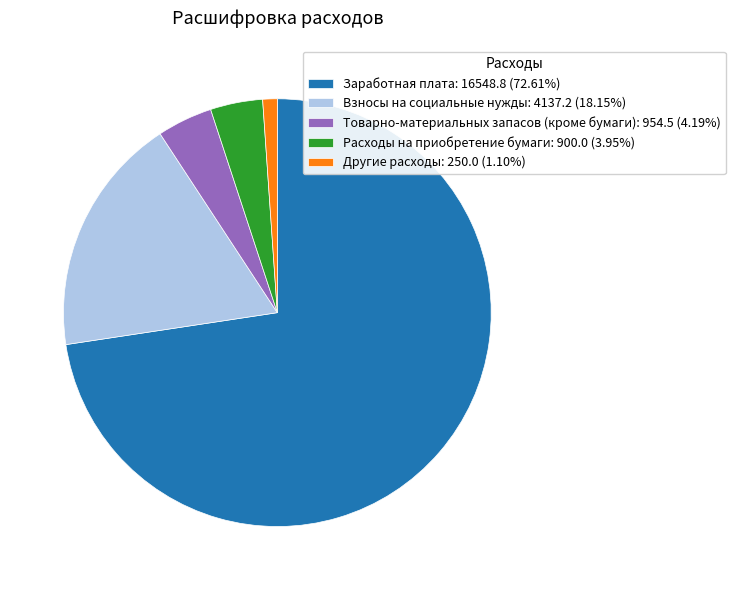

Is Заработная плата: 16548.8 (72.61%) the majority of the pie?

Yes